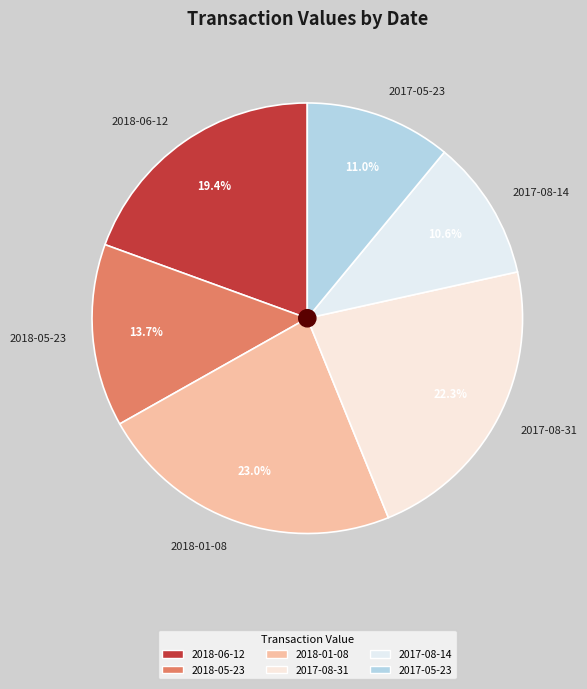

What is the largest slice in the pie chart?

2018-01-08